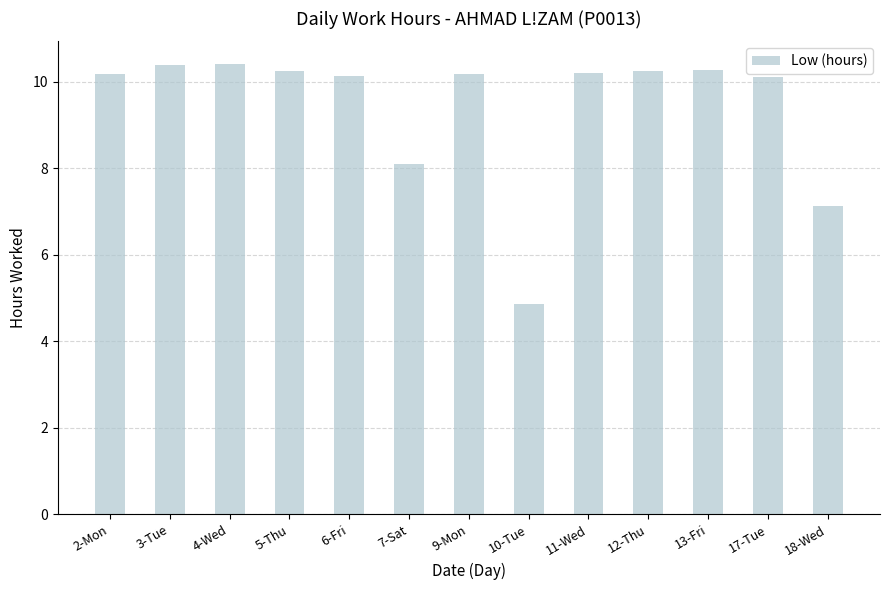

Does the chart contain stacked bars?

No